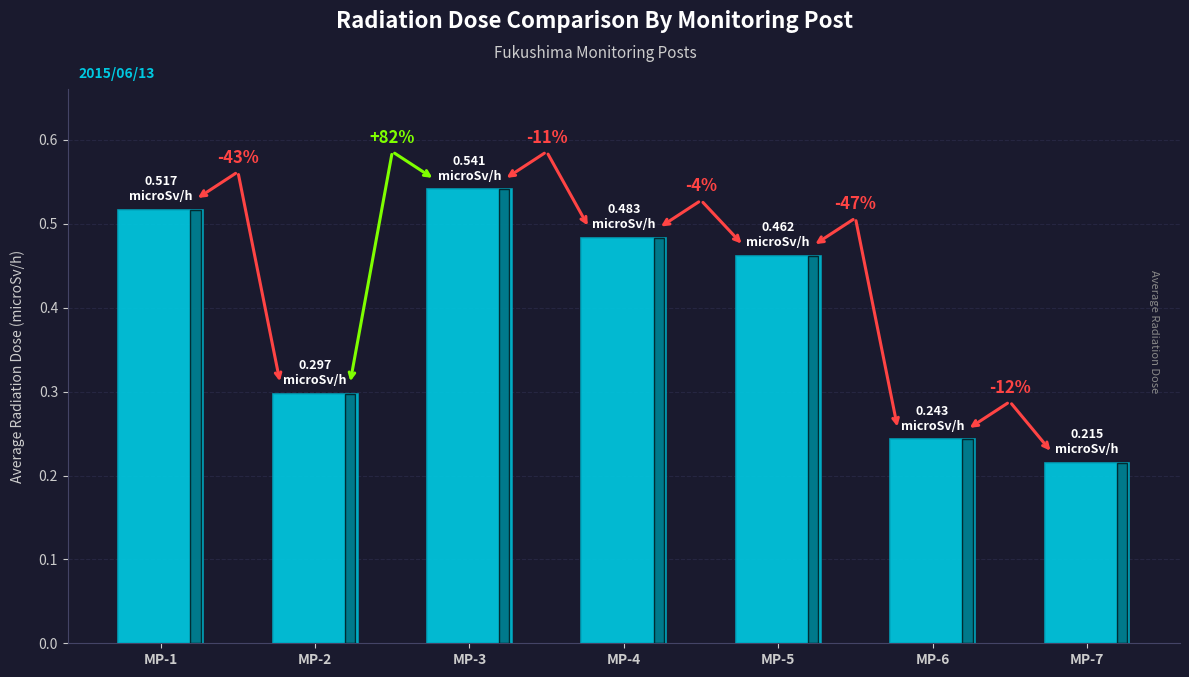

Does the chart contain any negative values?

No